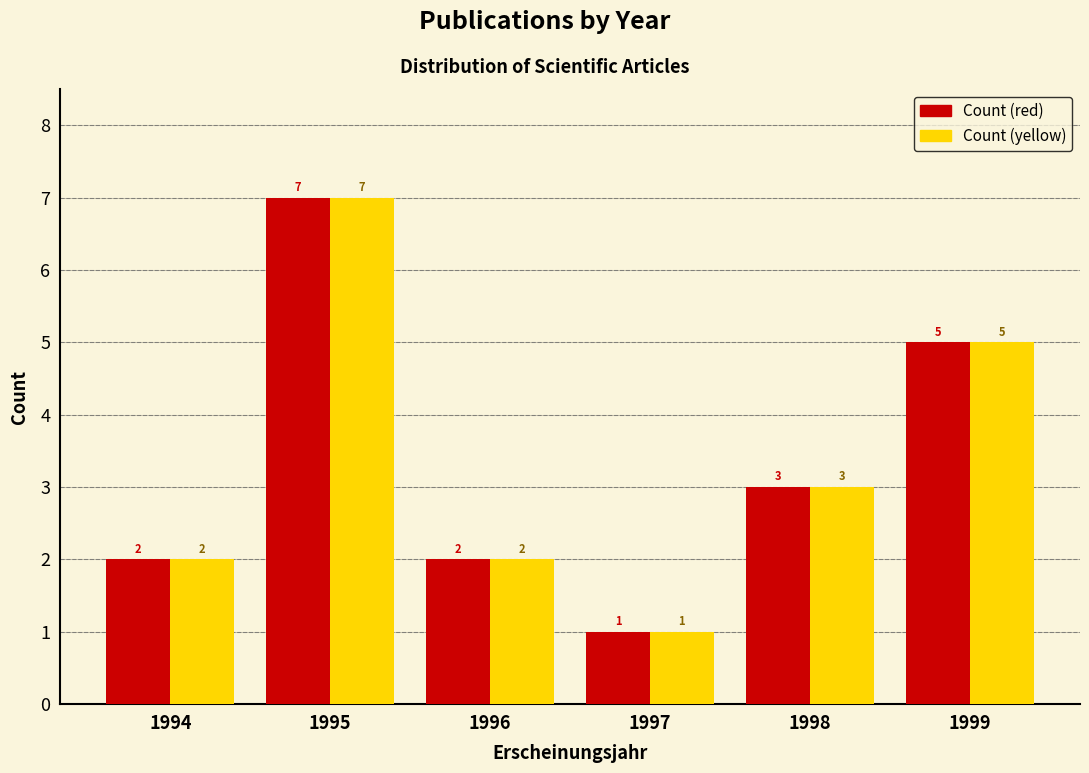

Reading left to right, extract all data points from this chart.

Count (red): 1994=2	1995=7	1996=2	1997=1	1998=3	1999=5
Count (yellow): 1994=2	1995=7	1996=2	1997=1	1998=3	1999=5